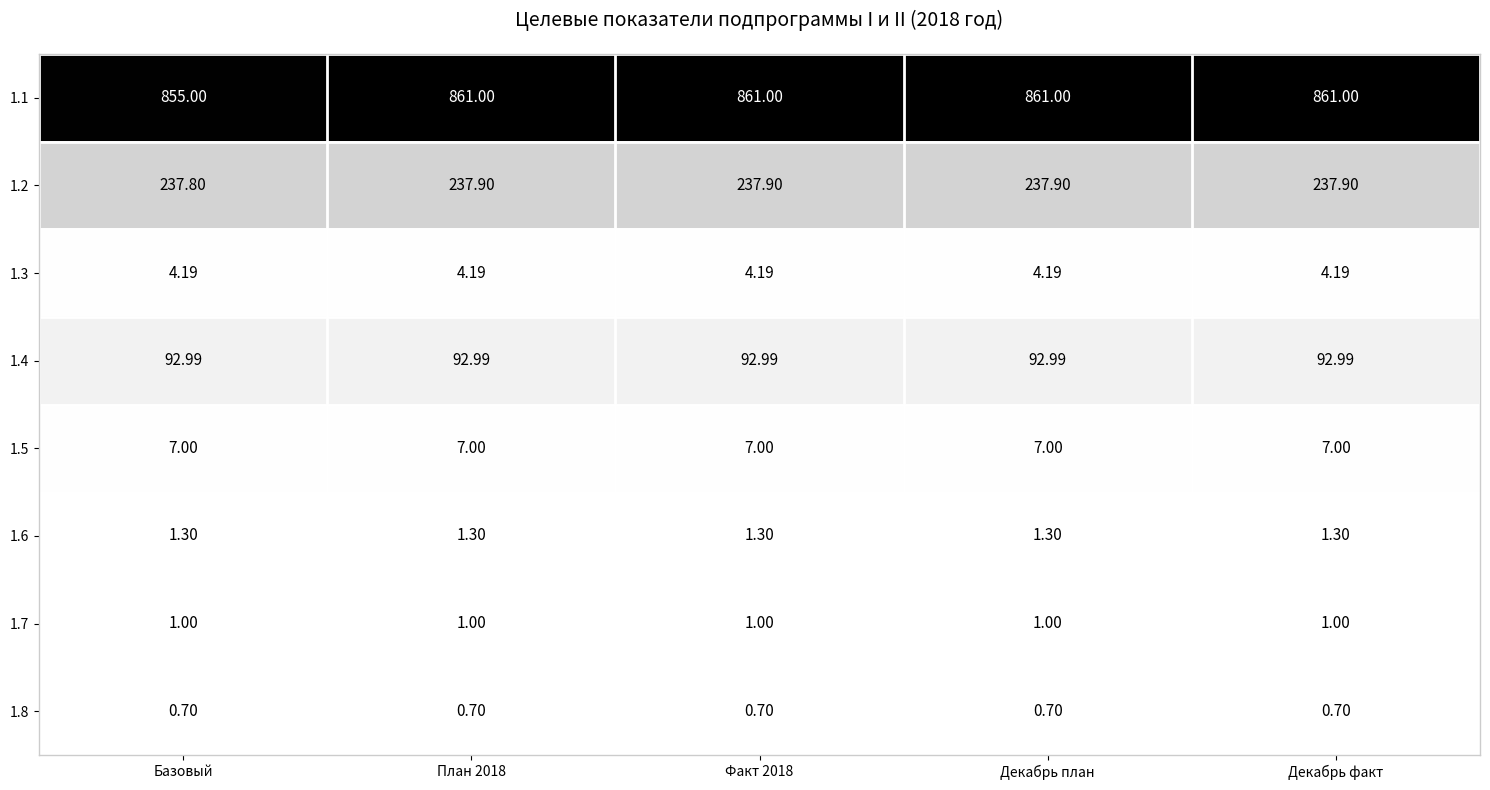

At how many categories does at least one series exceed 579?

5